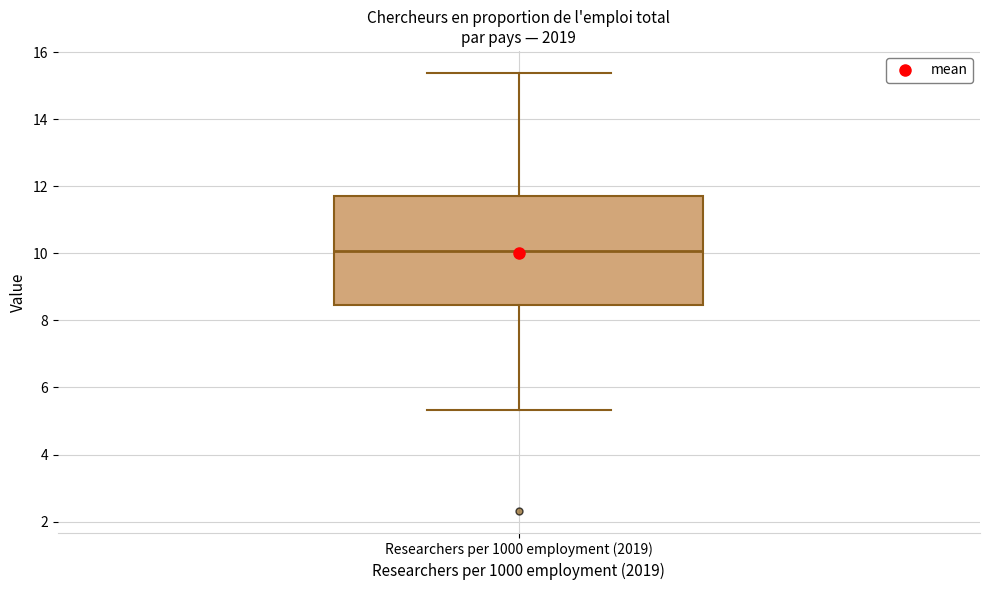

Read this box plot against the y-axis: the position of the median line, the range covered by the box, and the ends of both whiskers. The values are not printed on the chart, so give them approximately, as read against the axis.

median 10.0, box 8.4 to 11.8, whiskers 5.4 to 15.4